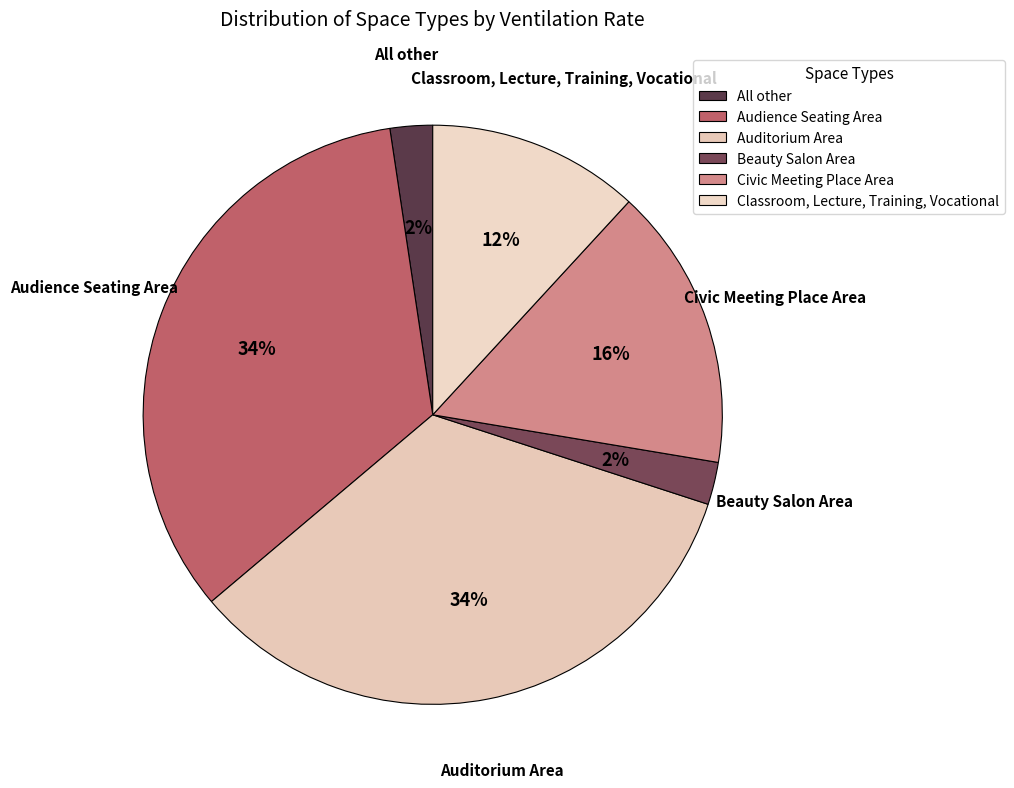

What percentage is the All other slice, to the nearest percent?

2%